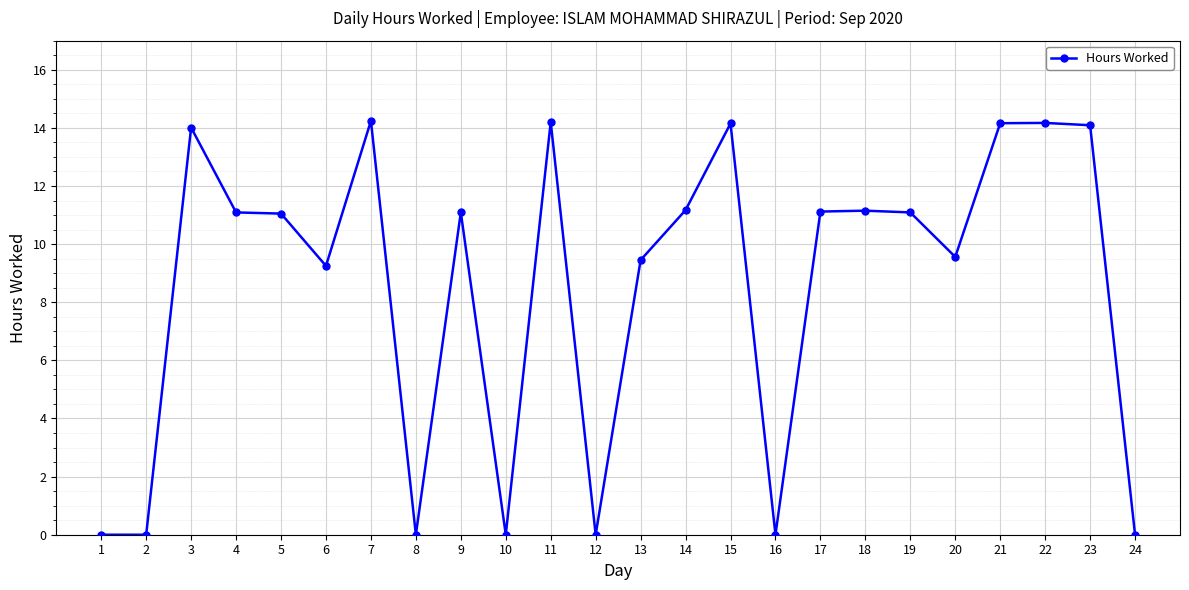

True or false: there are more than 1 points higher than both neighbors.

True